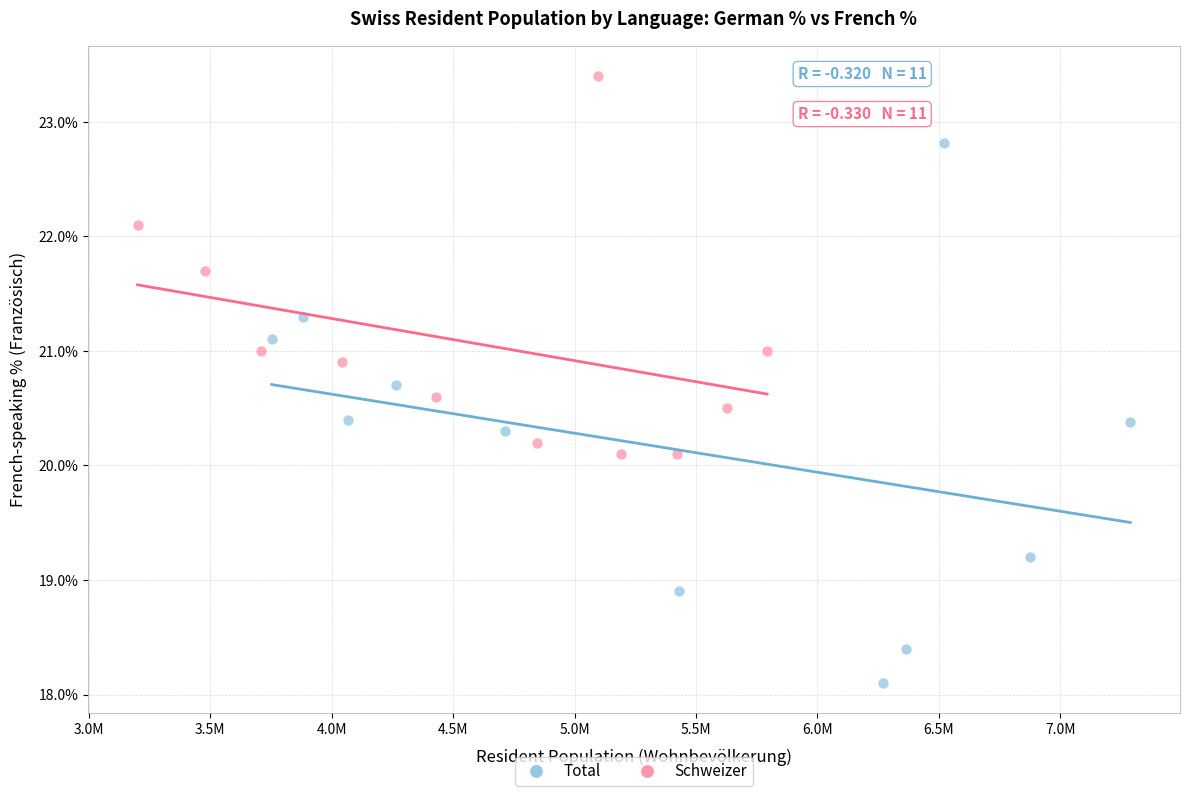

Which series has the widest spread of Y values?

Total